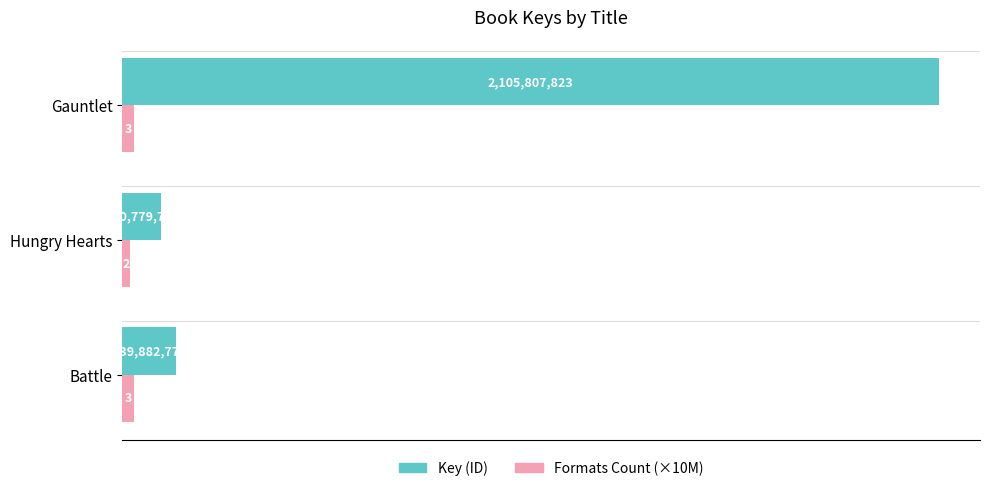

Which series has the widest spread of values?

Key (ID)